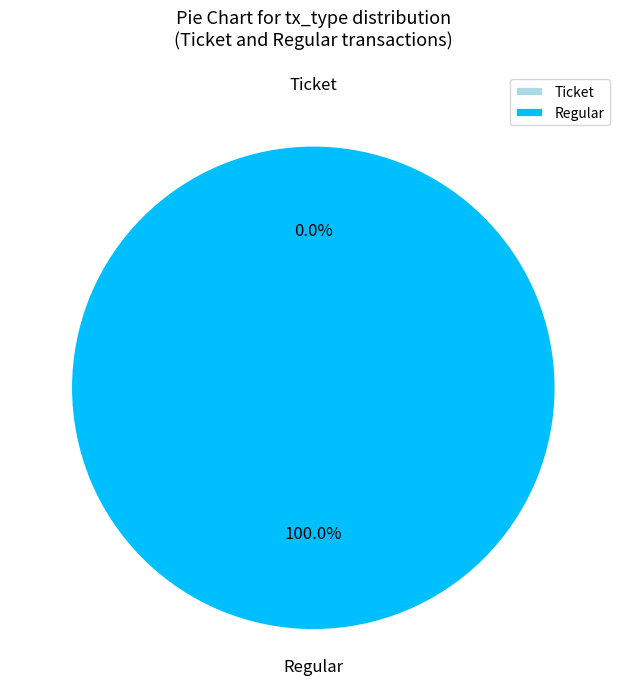

What is the largest slice in the pie chart?

Regular